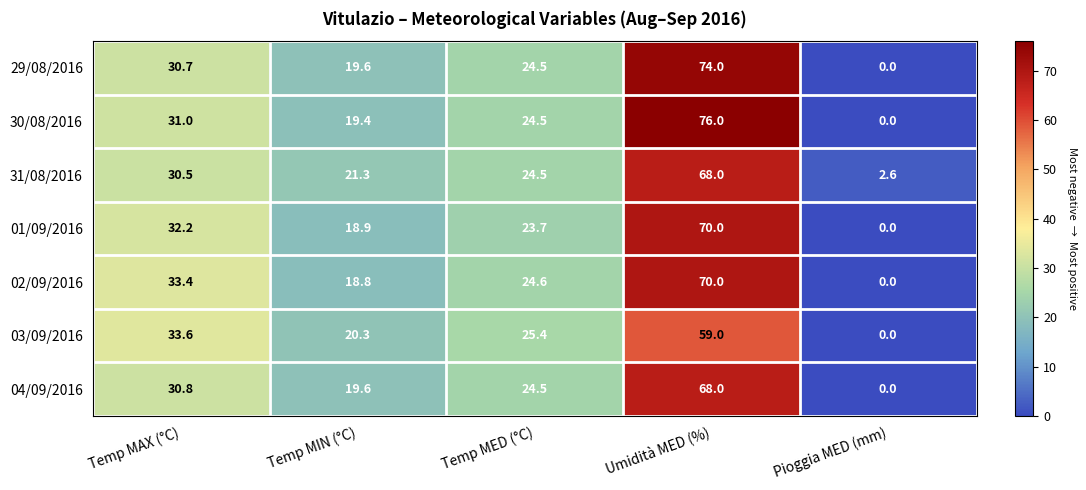

At which category is the sum across all series the highest?

Umidità MED (%)